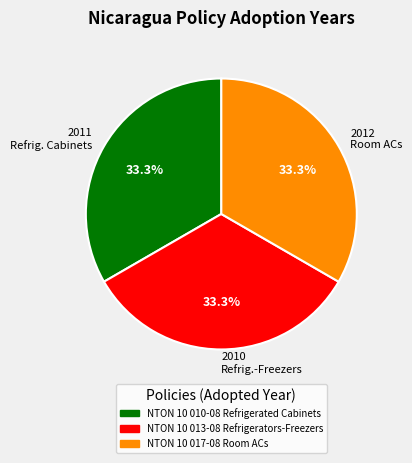

How many segments does this pie chart have?

3